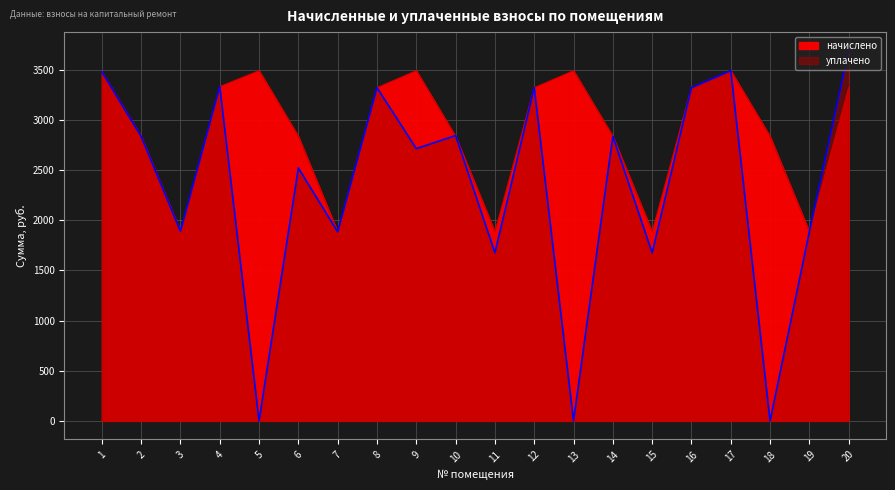

In уплачено, how many points are lower than both neighbors (excluding endpoints)?

8